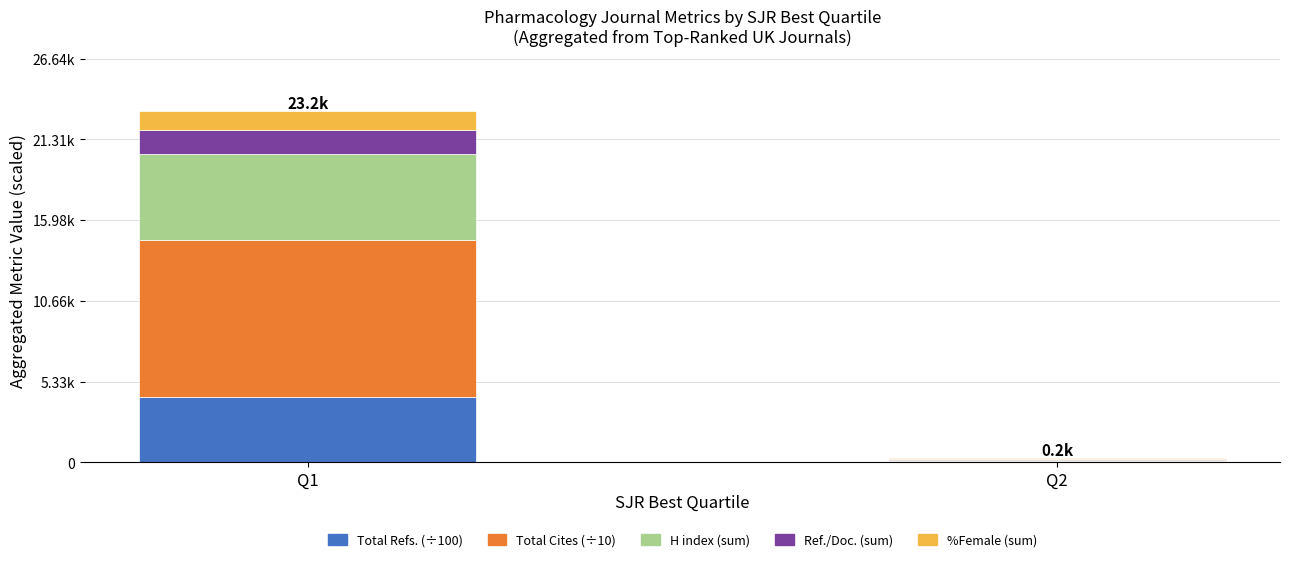

Which series changed the most between Q1 and Q2?

Total Cites (÷10)